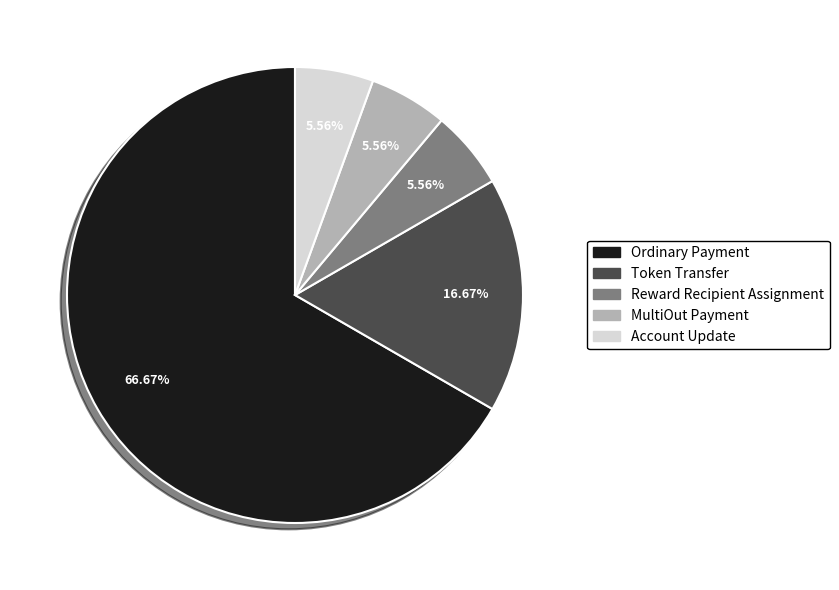

Does any single category account for the majority?

Yes